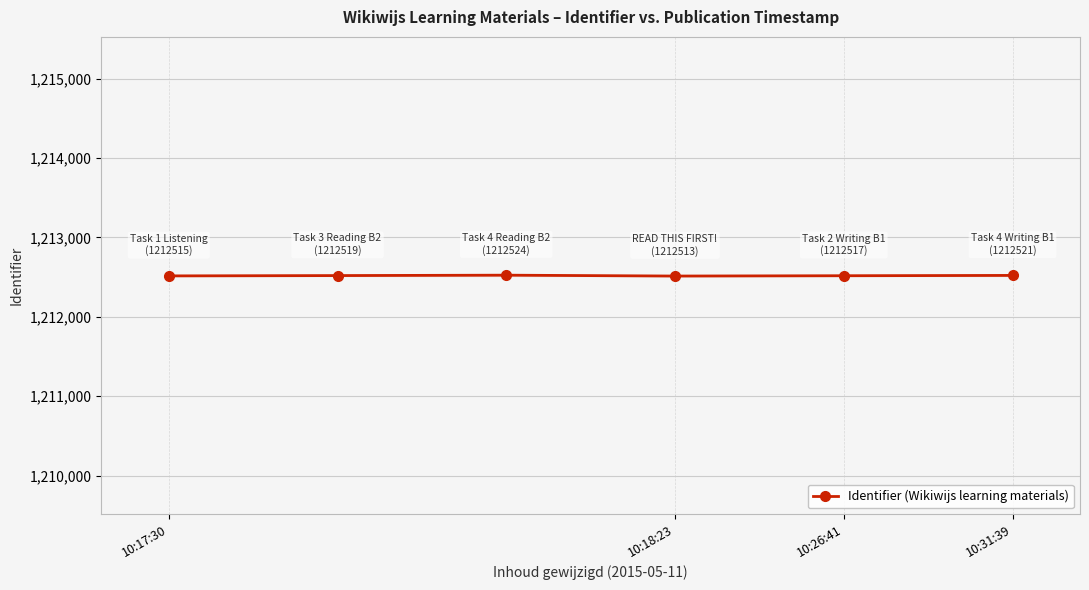

What is the value of the 3rd point from the left?

1212524